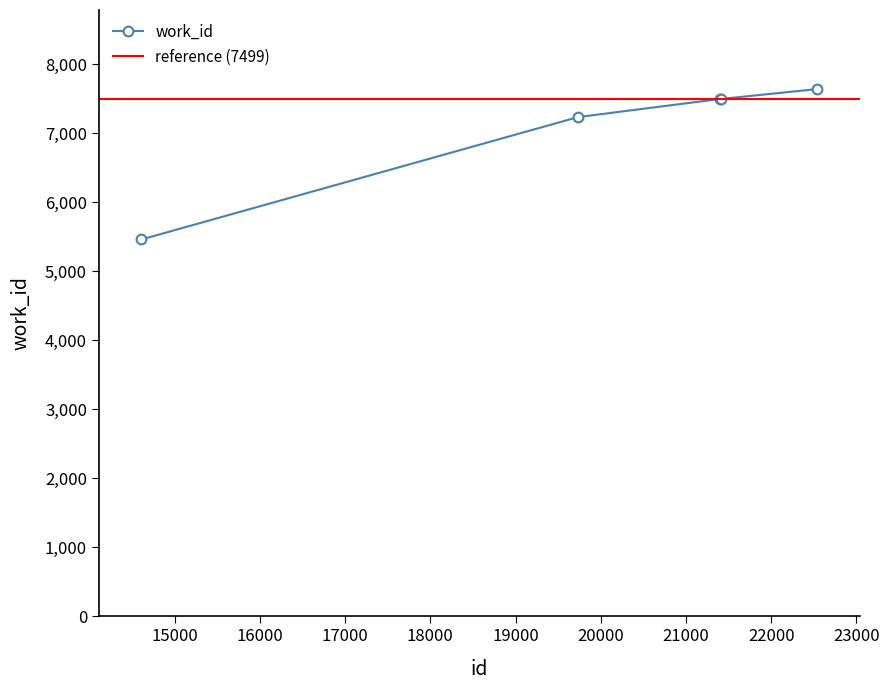

Does the chart have visible grid lines?

No